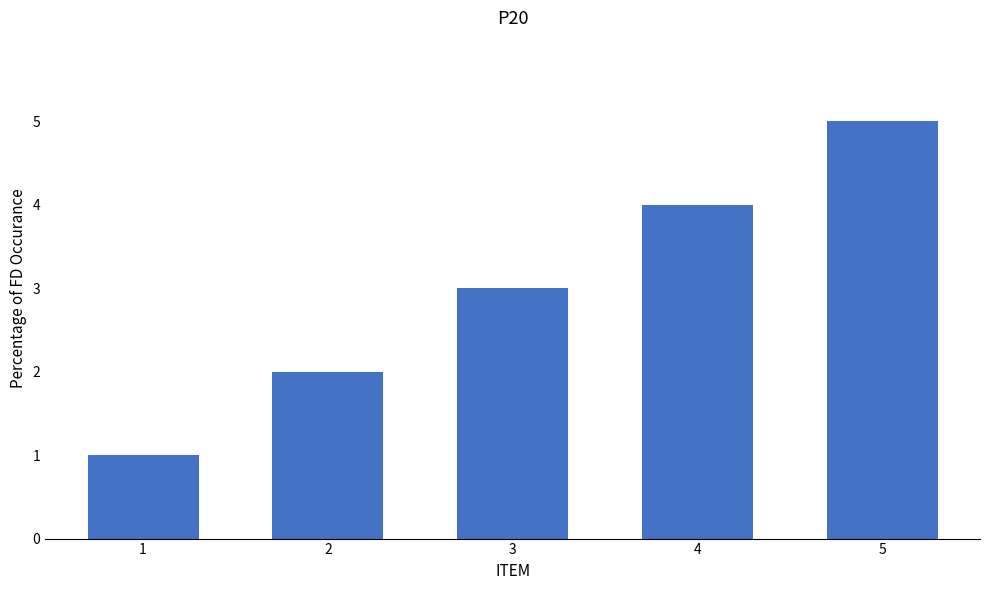

Does the chart contain stacked bars?

No